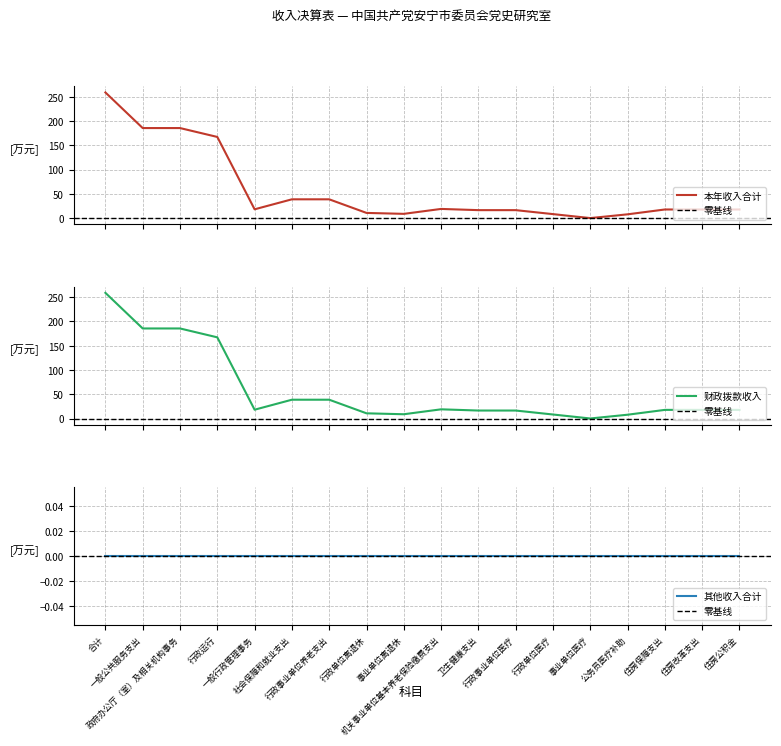

The value of 本年收入合计 at 住房改革支出 is 31.9. True or false?

False